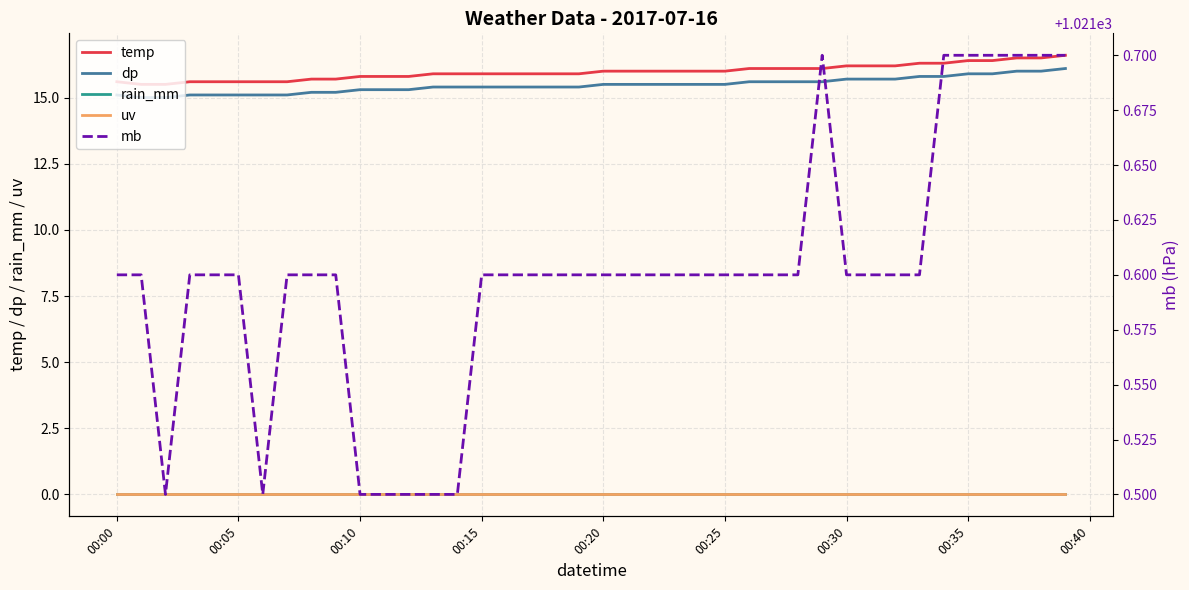

True or false: uv and mb intersect in this chart.

False